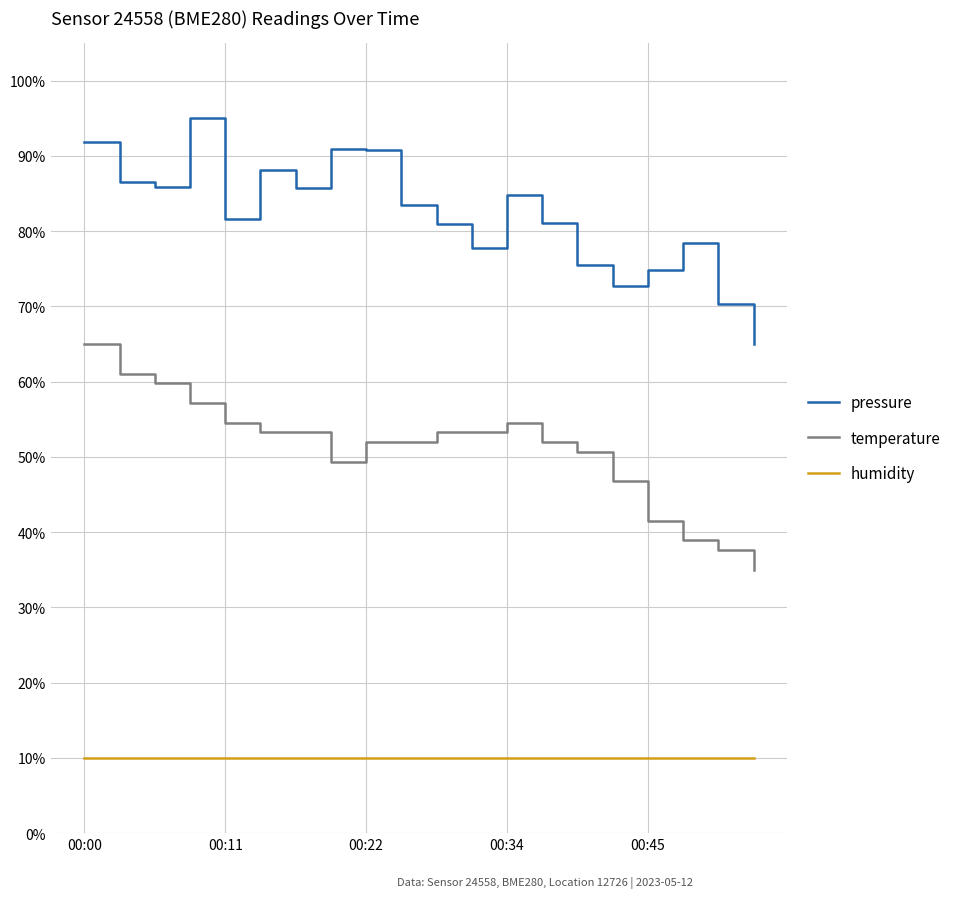

True or false: humidity and temperature intersect in this chart.

False